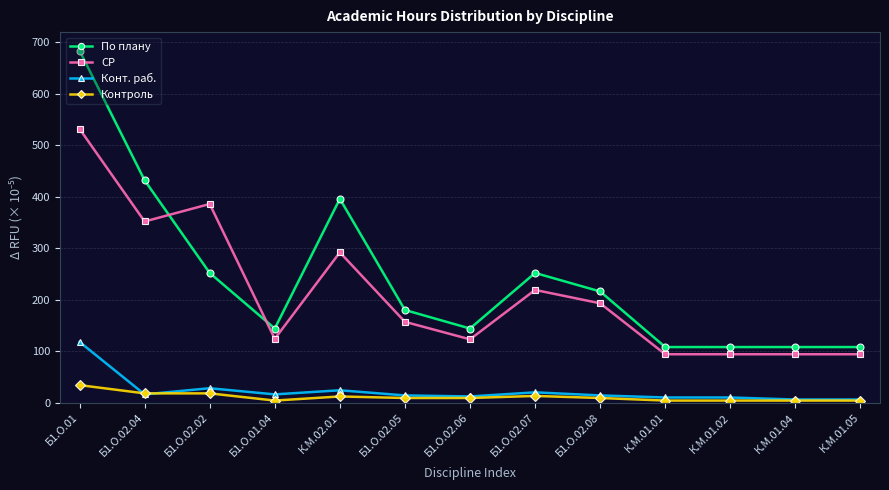

The СР series shows 210 at Б1.О.02.06. True or false?

False